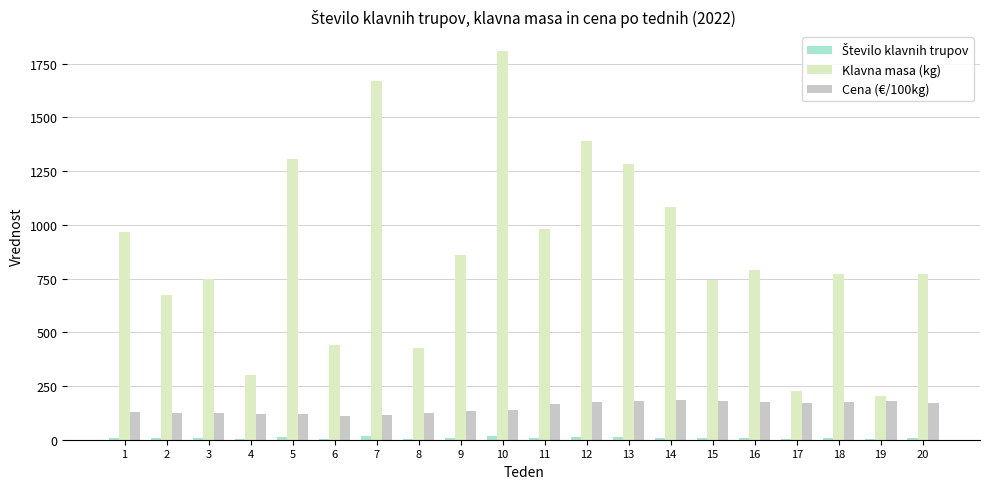

How many data points in Cena (€/100kg) are above 167?

10